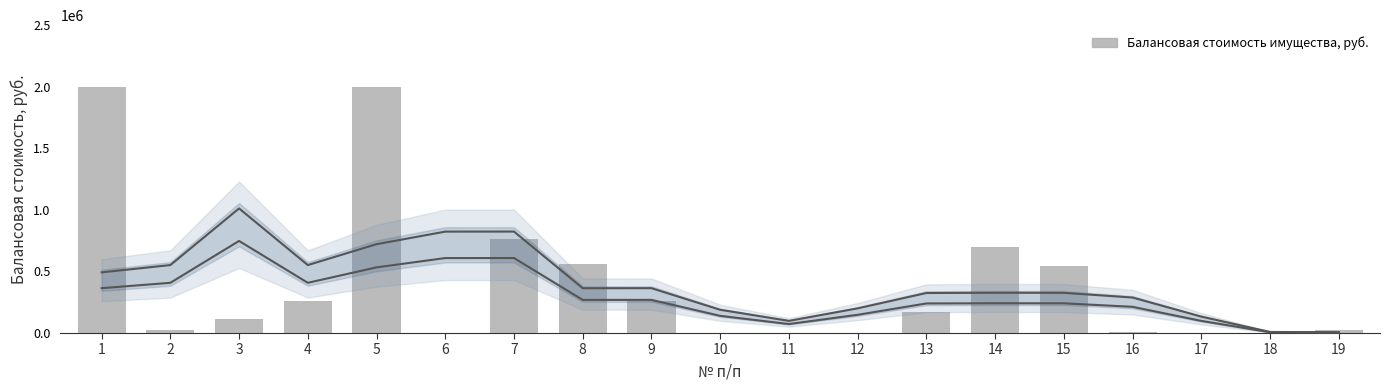

What is the maximum value shown in the chart?

2000000.0